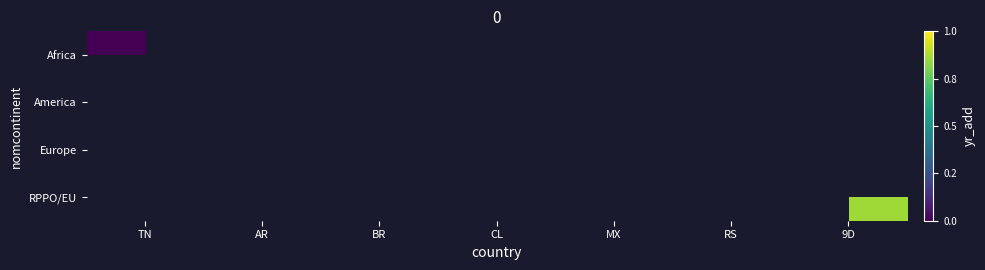

Rank the series by their maximum value, from lowest to highest.

Africa, America, Europe, RPPO/EU